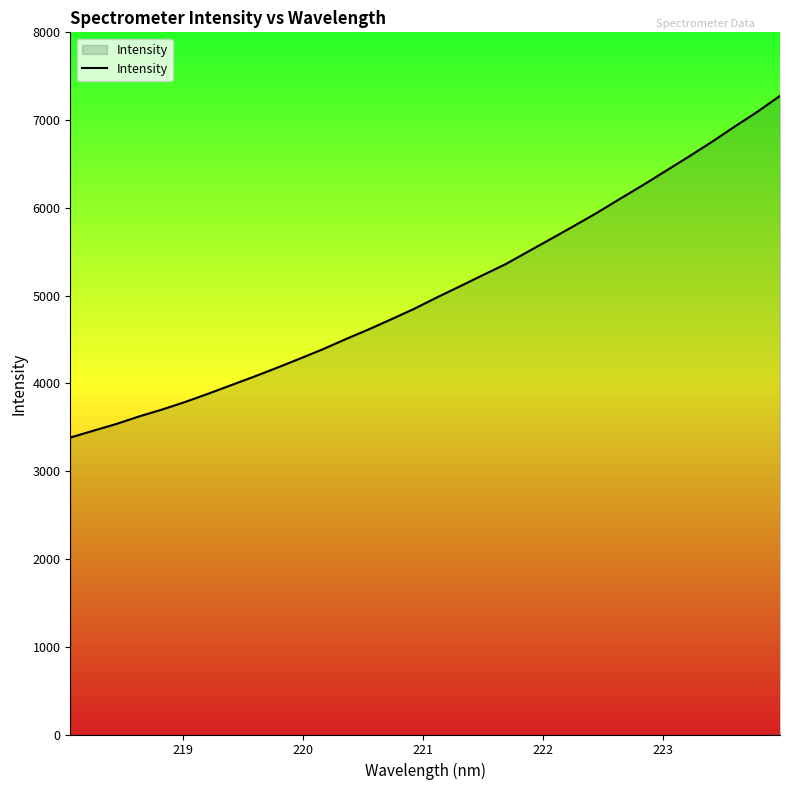

What is the maximum value shown in the chart?

7275.9